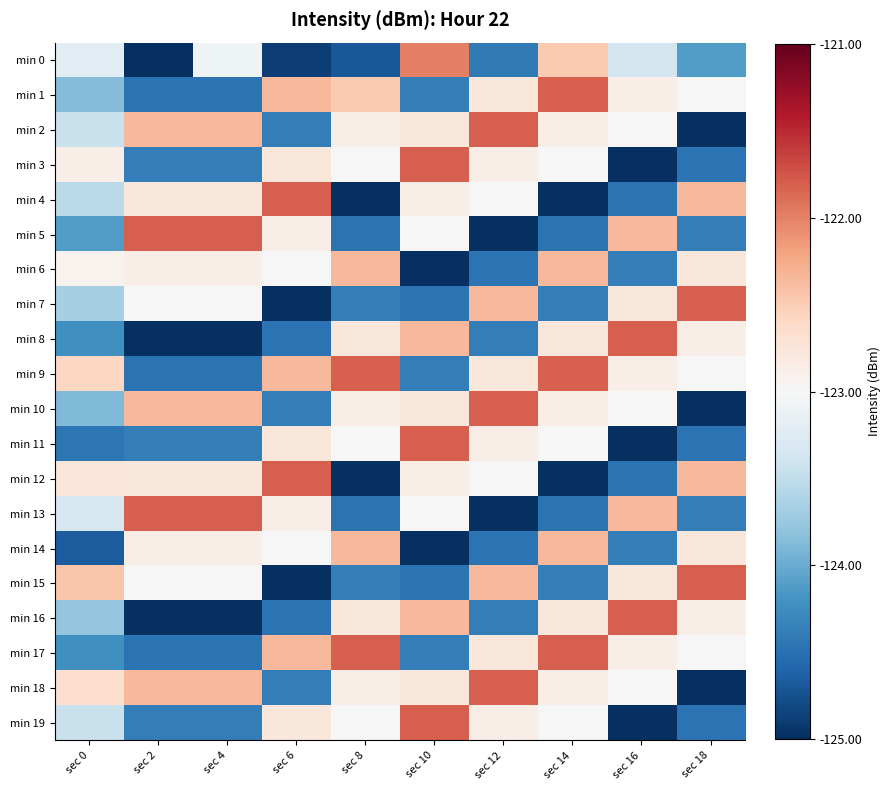

At which category is the sum across all series the highest?

sec 14